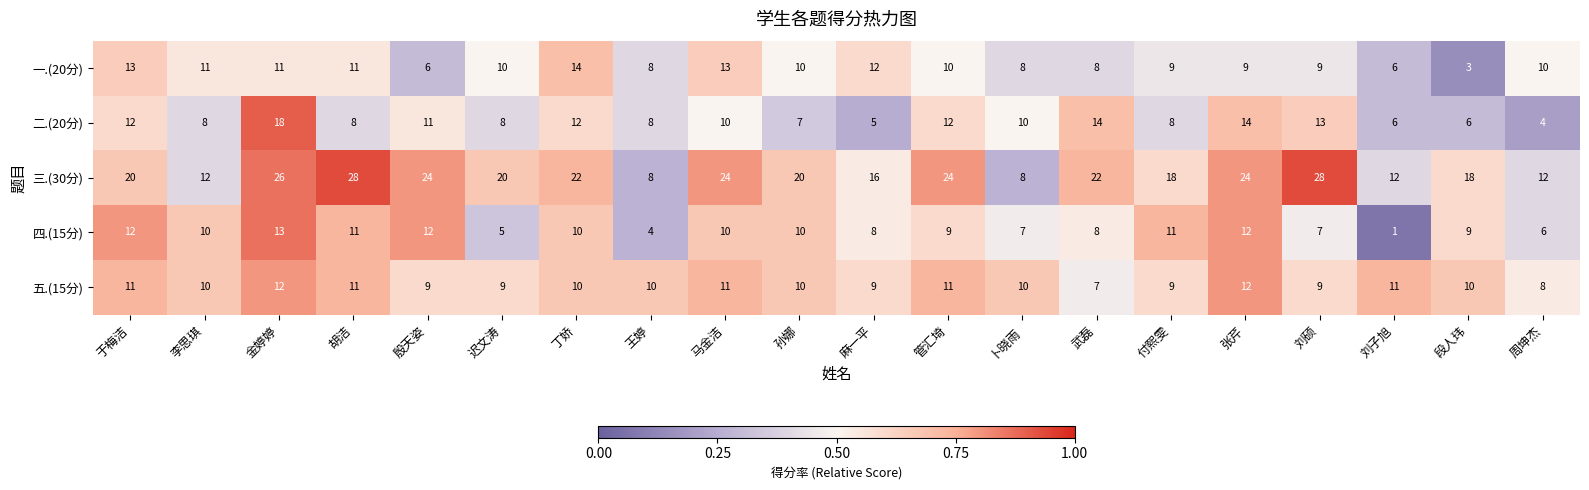

Where does the 五.(15分) series first go above 10?

于梅洁